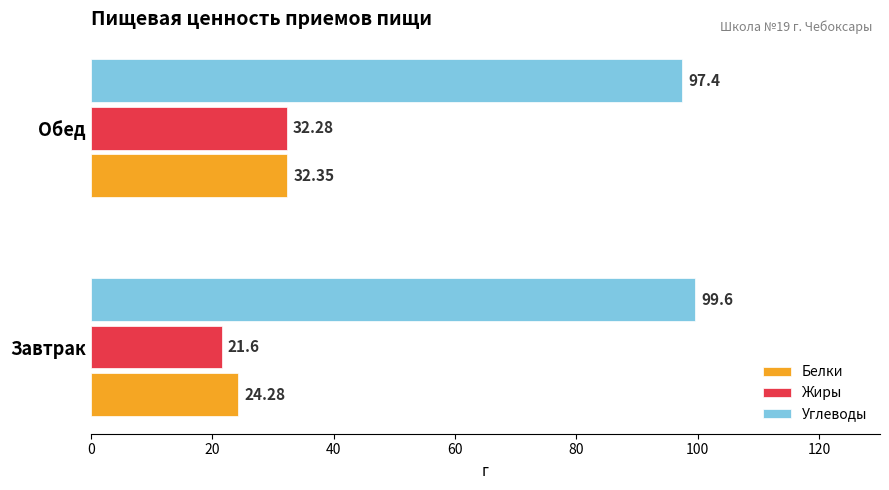

Which series has the largest total across all categories?

Углеводы